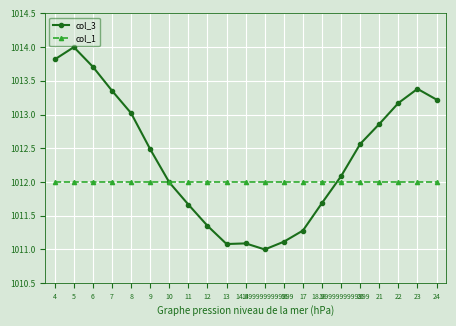

Rank the series by their average value, from lowest to highest.

col_1, col_3